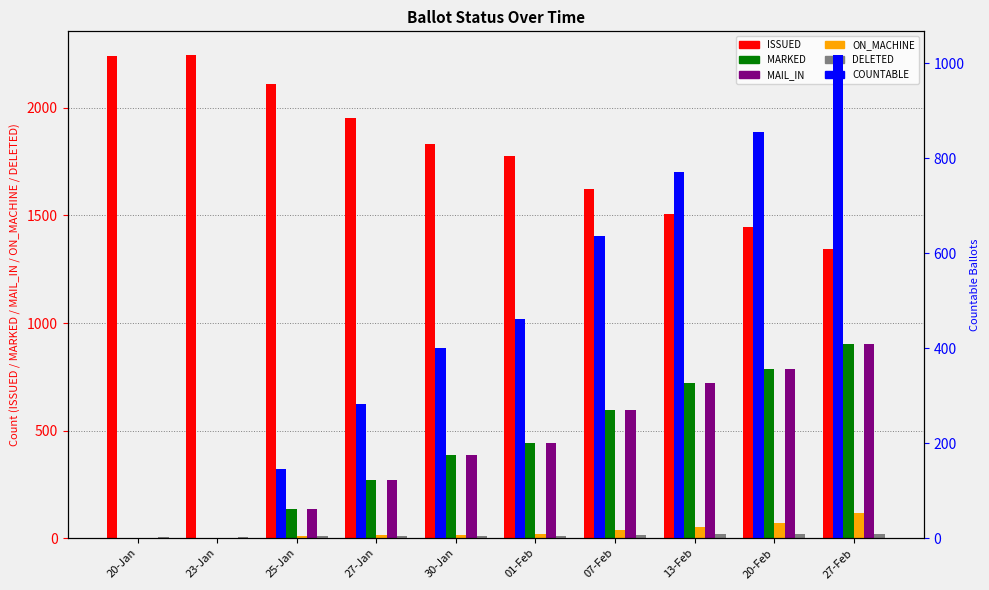

What value does the ISSUED series have at 25-Jan, to the nearest 50?

2100